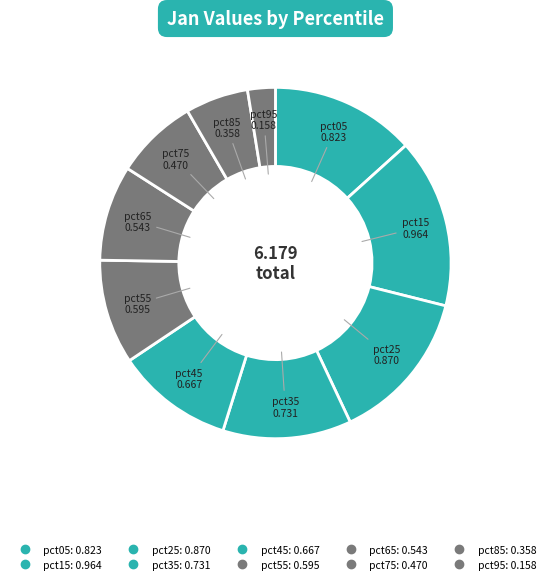

To the nearest percent, what percentage of the pie is pct45?

11%